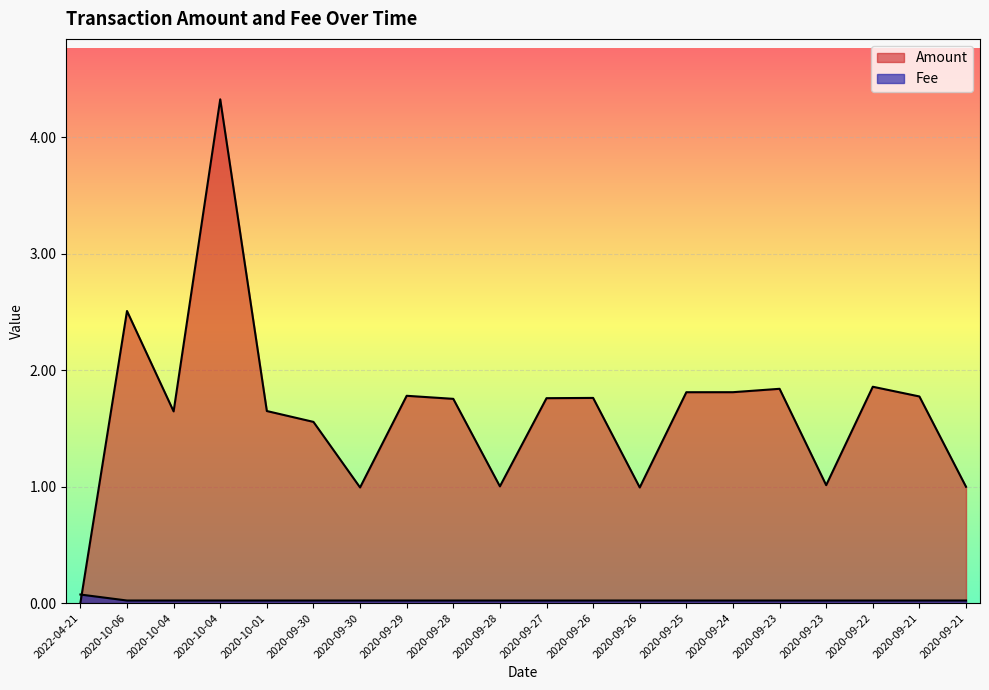

Where does the Amount series first go above 1?

2020-10-06